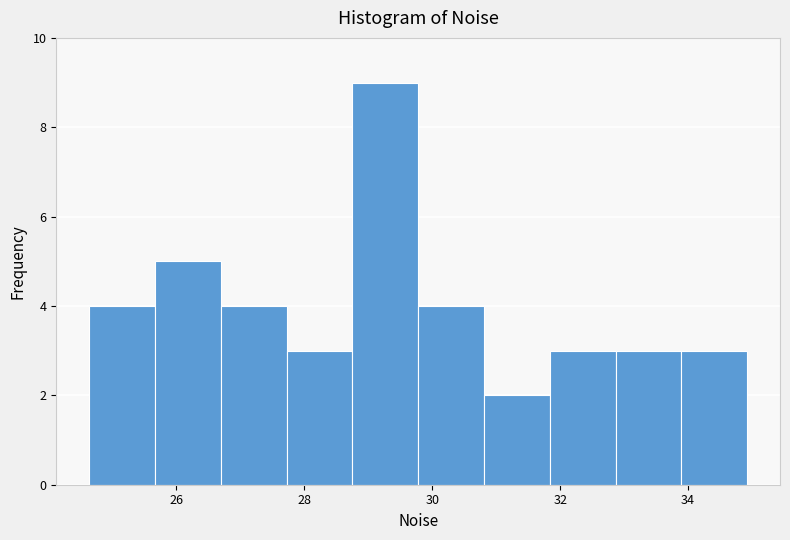

What is the height of the bar covering 31.8 to 32.8 on the x-axis? Neither the bar edges nor the heights are printed on the chart, so give them approximately, as read against the axes.

3